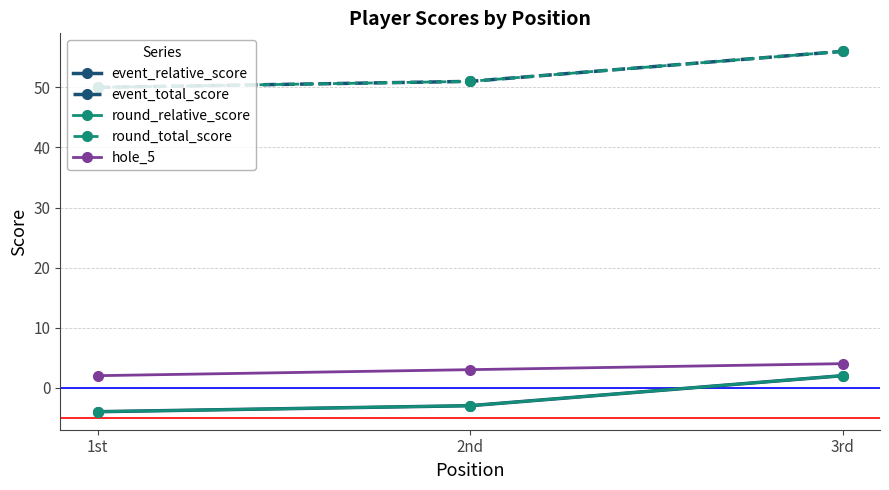

Is this an area chart (filled region under the line)?

No